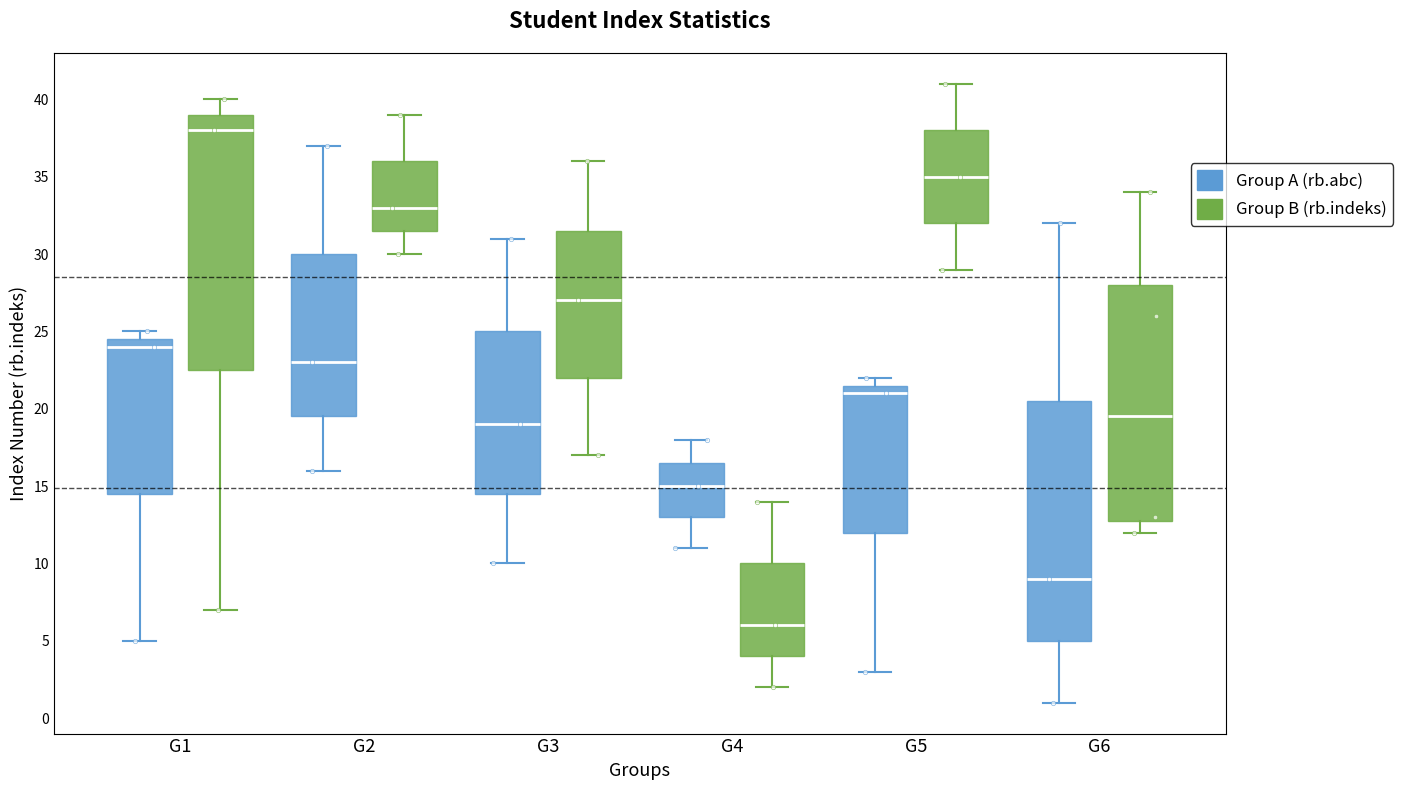

Where is the upper edge of the box for G6 (Group B (rb.indeks)) on the y-axis? The values are not printed on the chart, so give them approximately, as read against the axis.

28.0